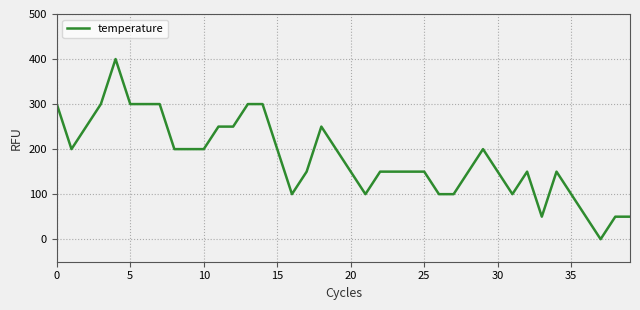

What is the difference between the maximum and minimum values?

400.0